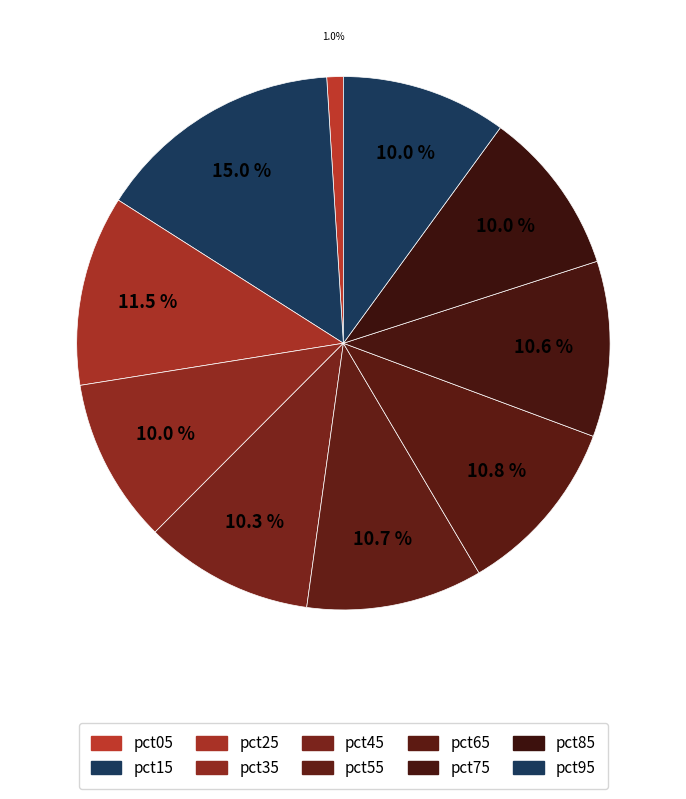

The pct05 slice represents 9% of the pie. True or false?

False